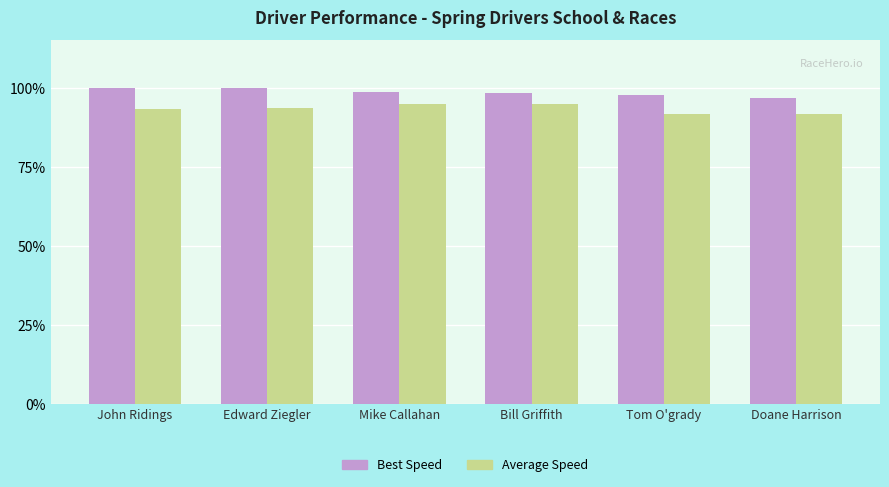

Does the chart contain stacked bars?

No